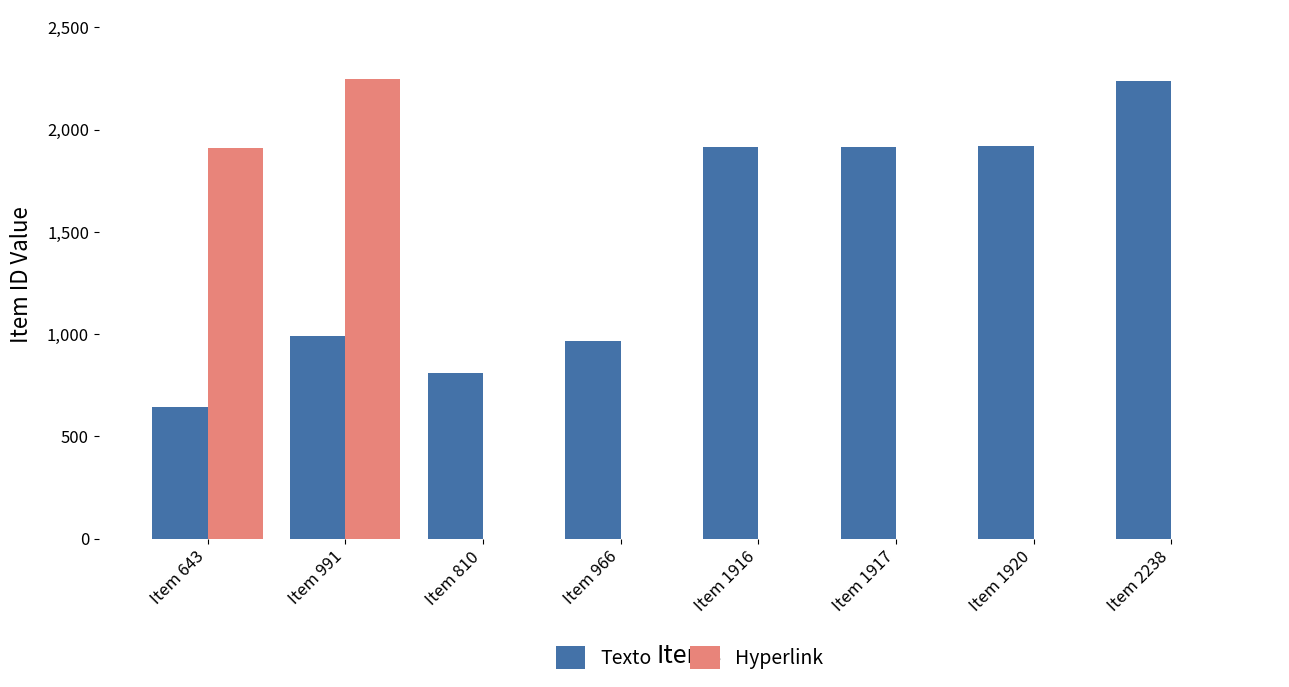

Where is Hyperlink nearest to the value 1124?

Item 643